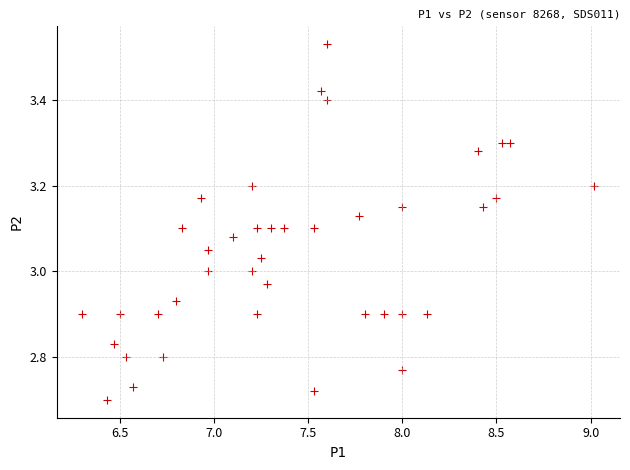

What is the range of Y values (max minus min)?

0.8